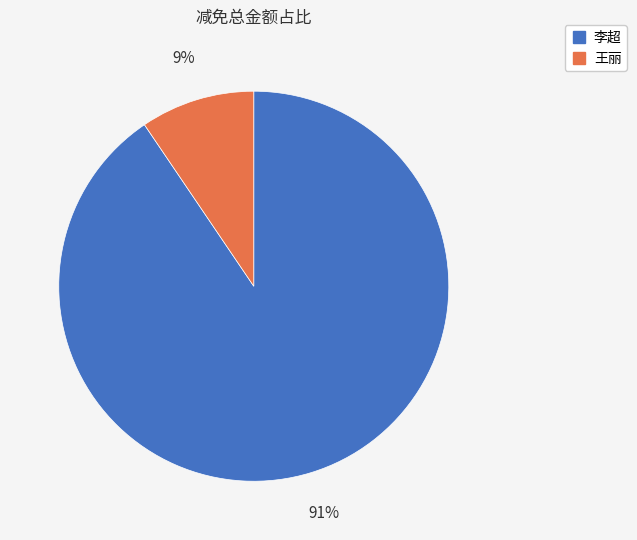

True or false: 王丽 accounts for 1% of the total.

False